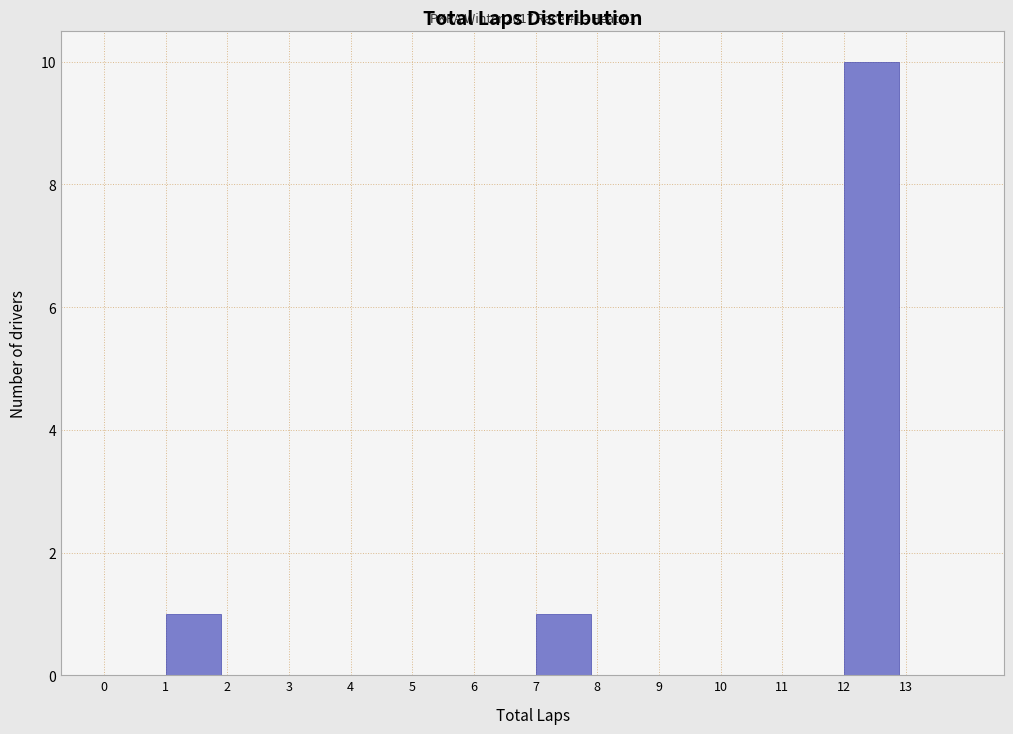

Over which range of the x-axis is the bar tallest?

12 to 13